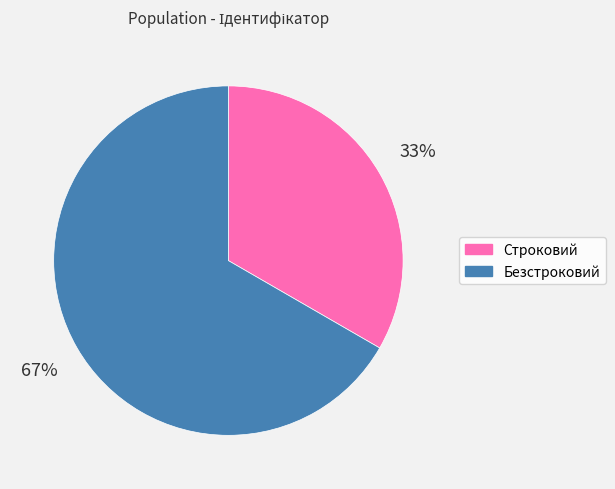

Which has a higher value, Безстроковий or Строковий?

Безстроковий